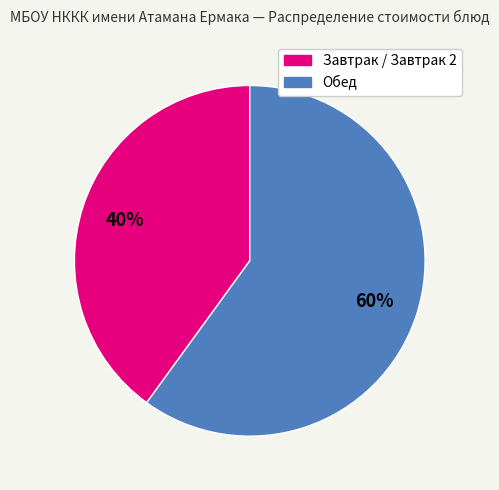

The Завтрак / Завтрак 2 slice represents 40% of the pie. True or false?

True